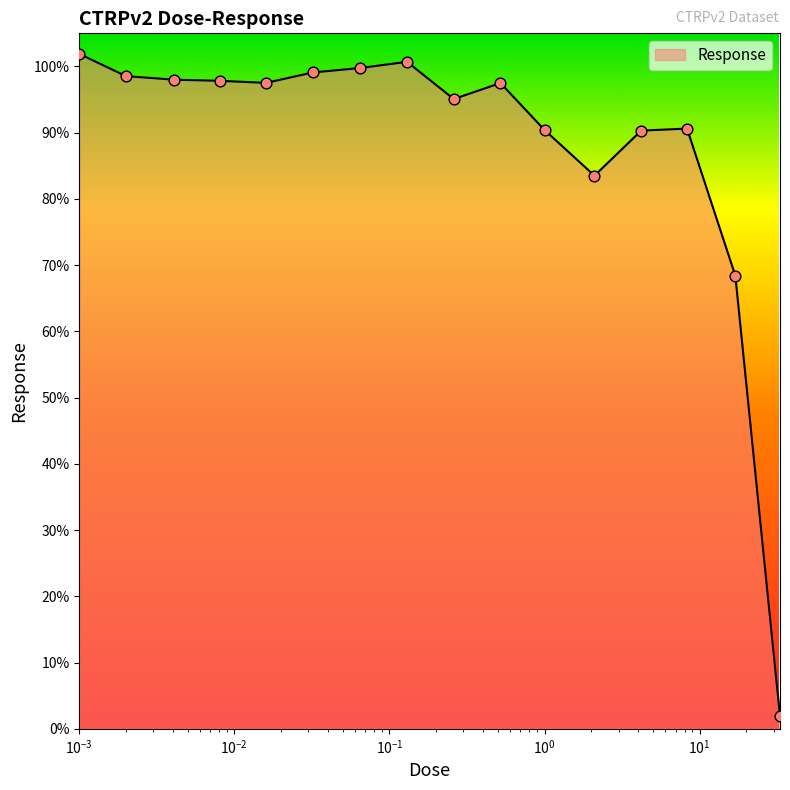

What is the greatest value displayed?

101.9